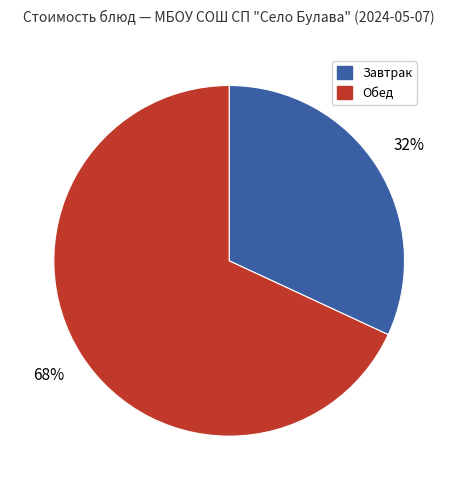

Rank the categories by value from highest to lowest.

Обед, Завтрак